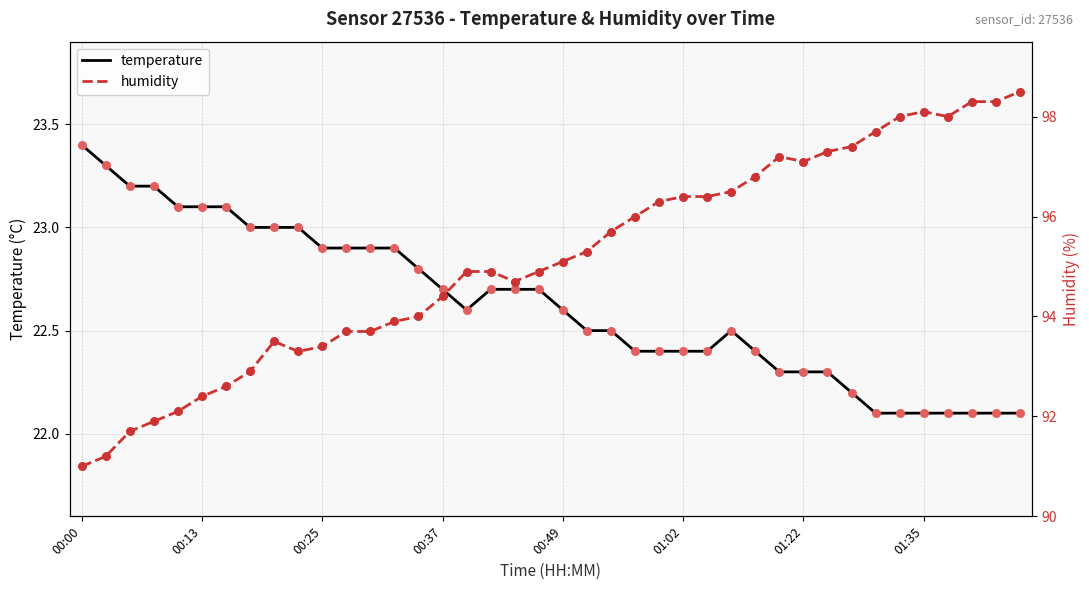

Which series reaches the minimum Y coordinate?

temperature